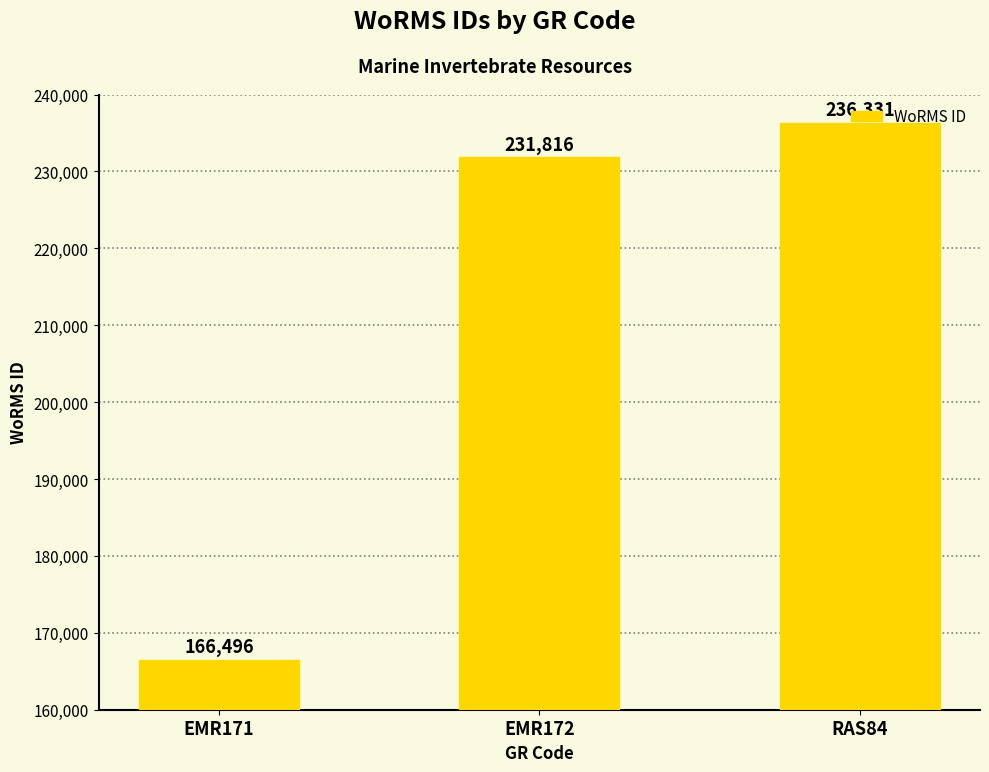

Where is the data nearest to the value 201413?

EMR172